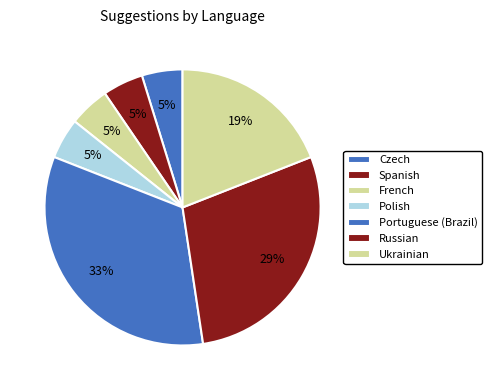

How many slices are in this pie chart?

7